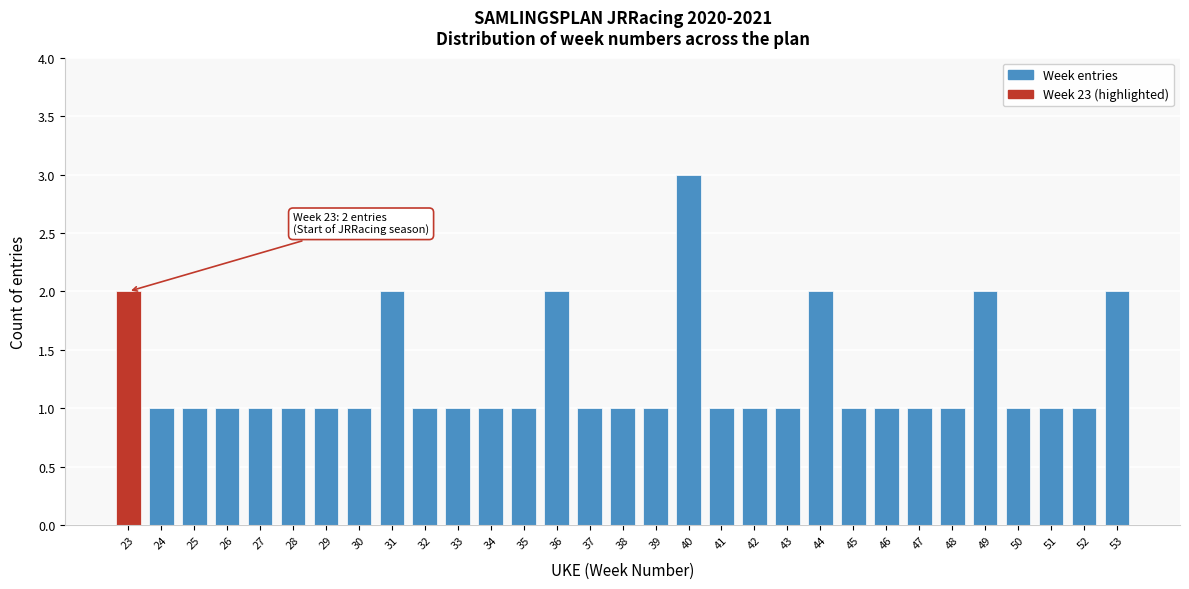

At which category does the chart reach its peak across all series?

40